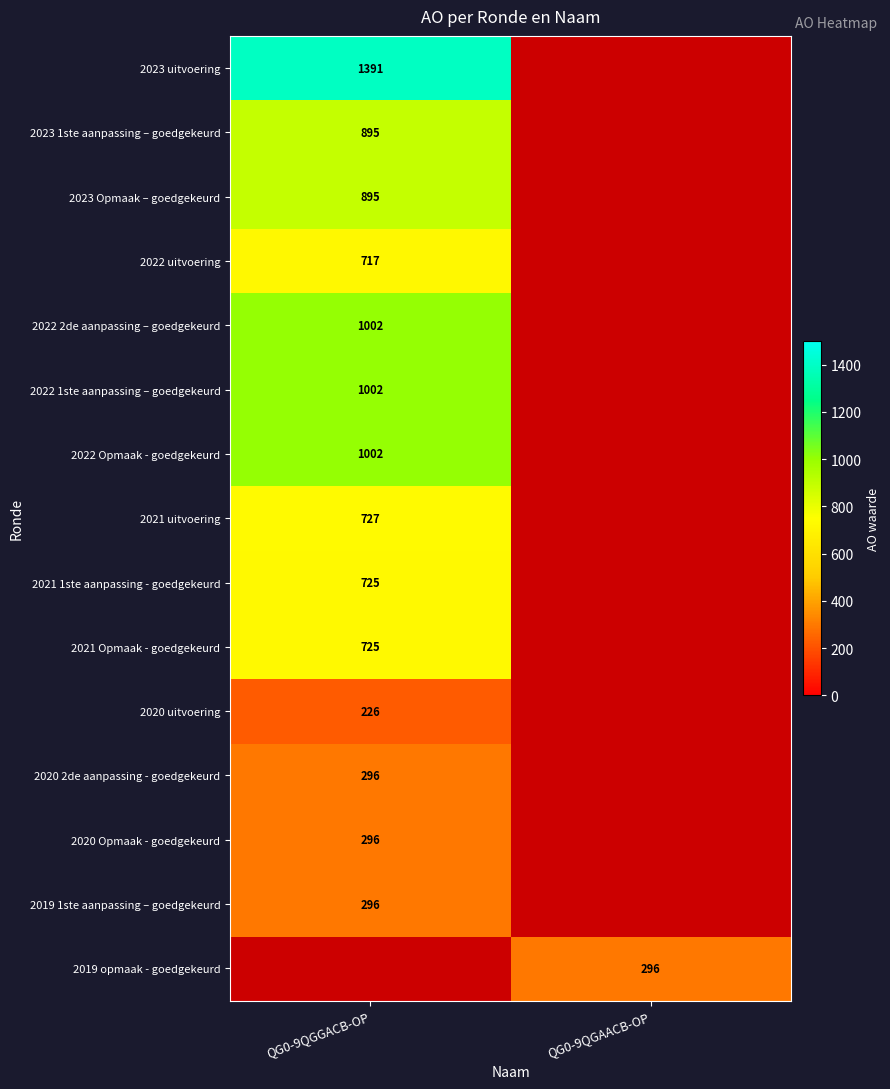

At how many categories does at least one series exceed 366?

1